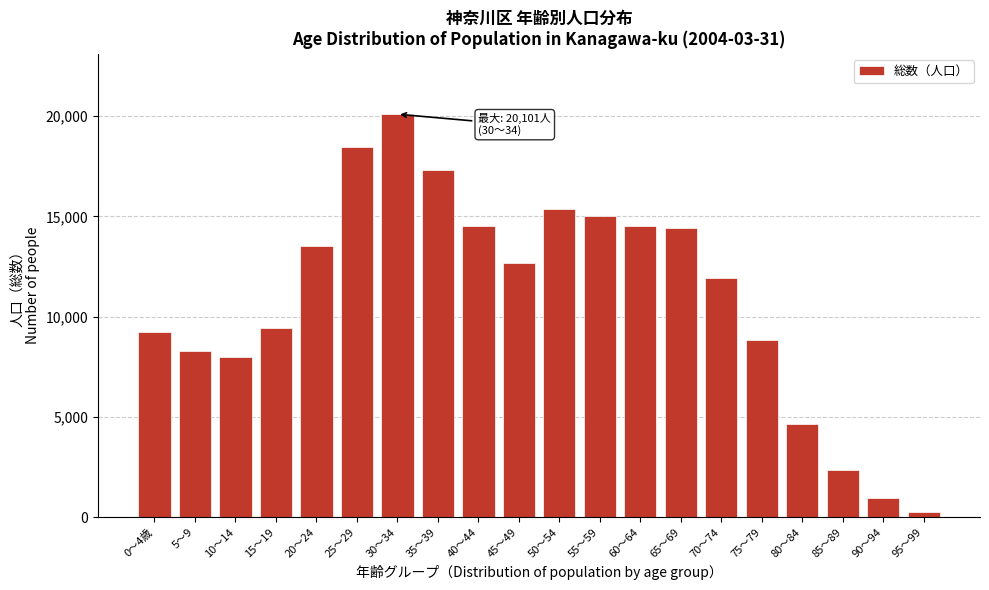

What is the label of the 15th bar from the left?

70～74